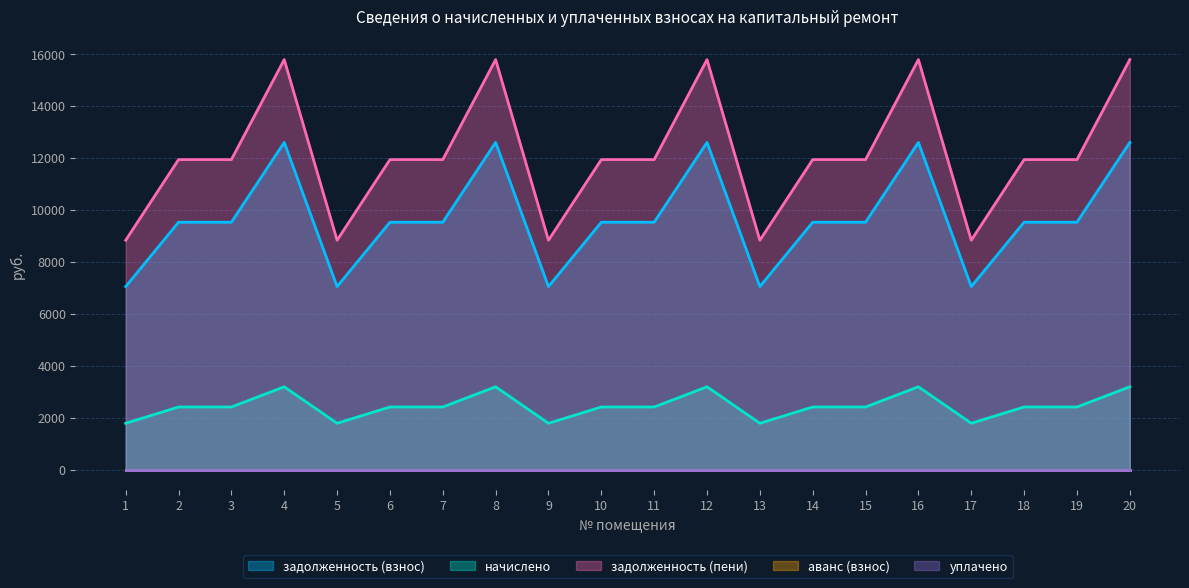

How many lines are shown in the chart?

5